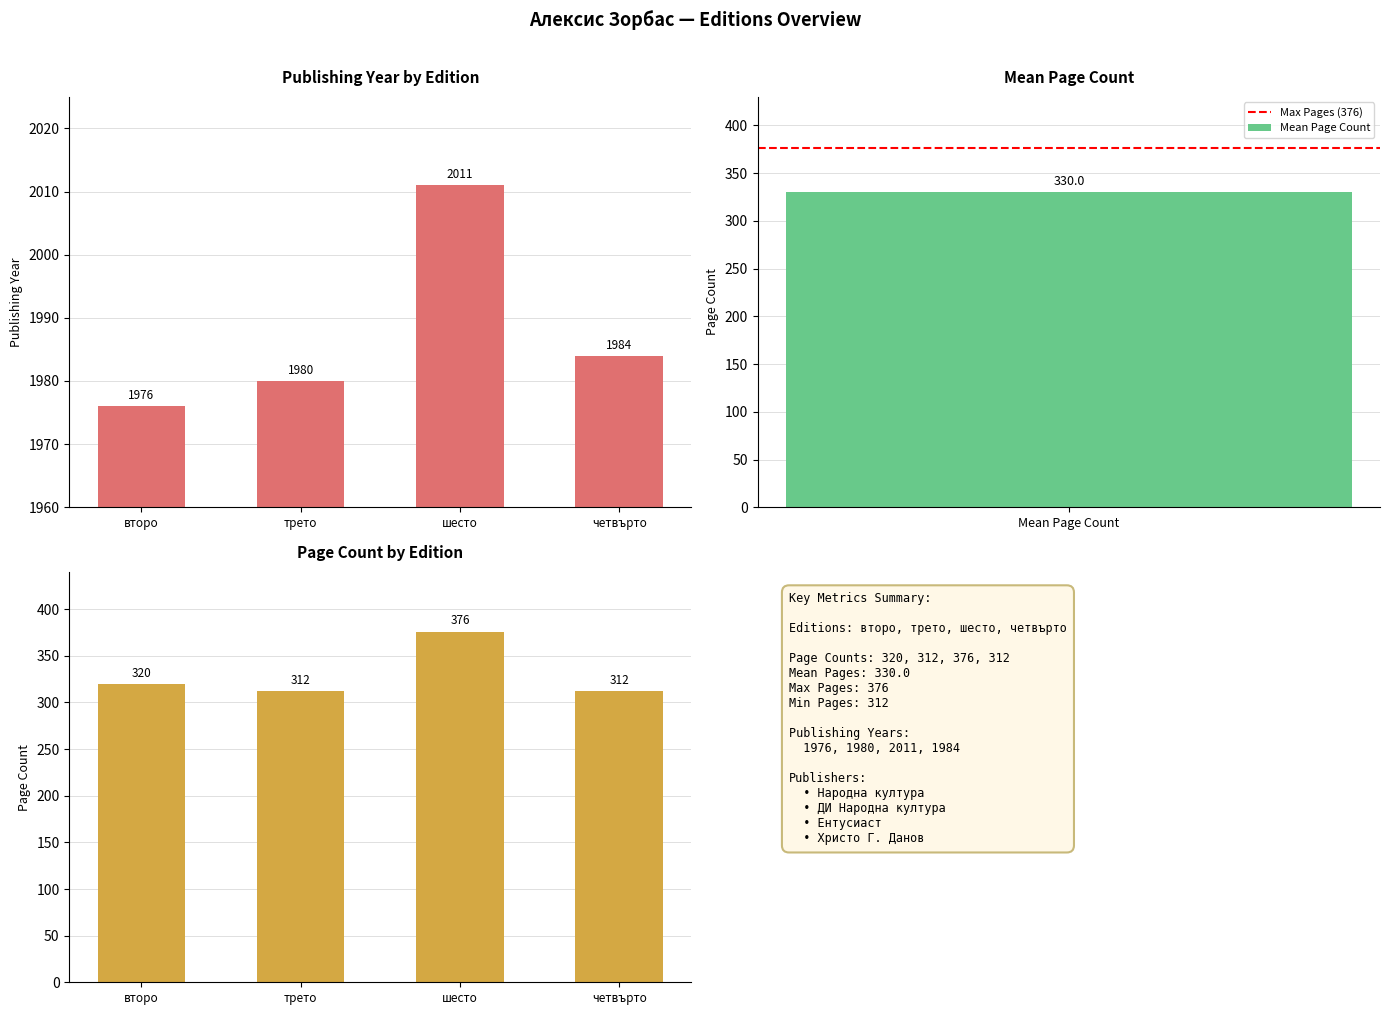

What is the approximate value of pageCount at шесто (2011), to the nearest 5?

375